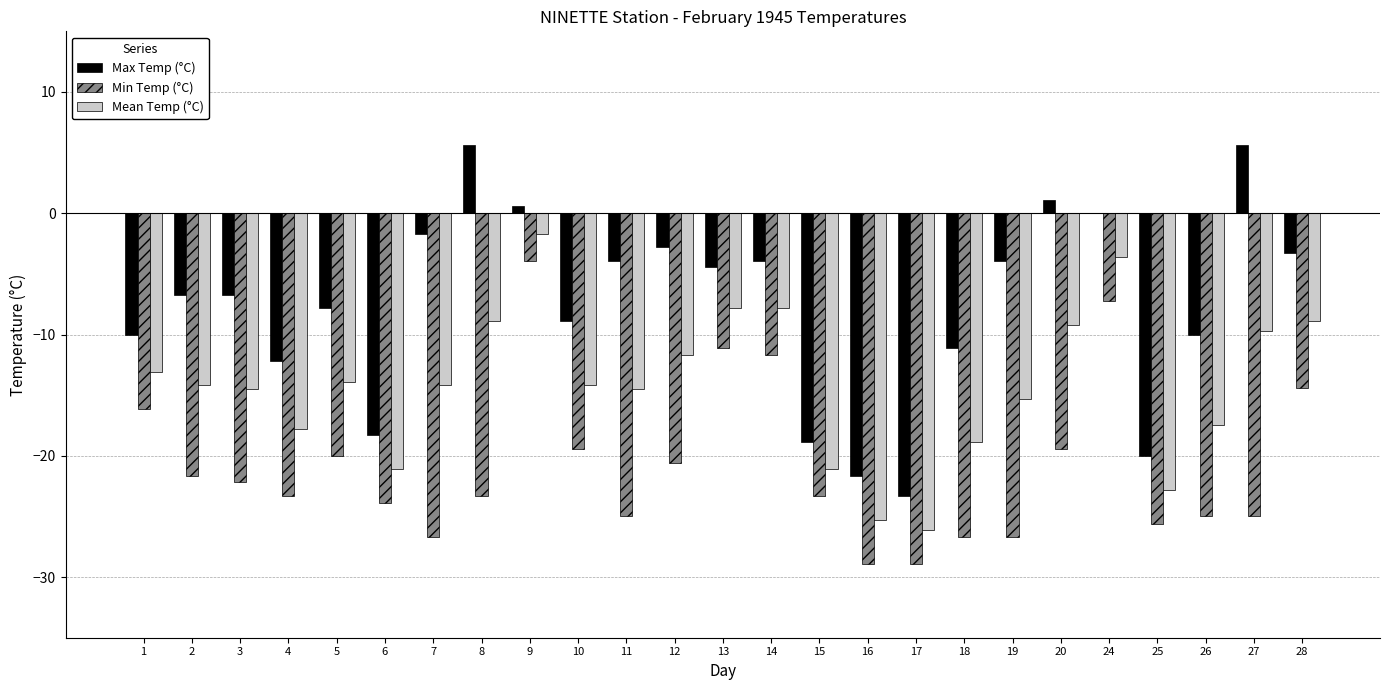

What is the total value across all series at 18?

-56.7